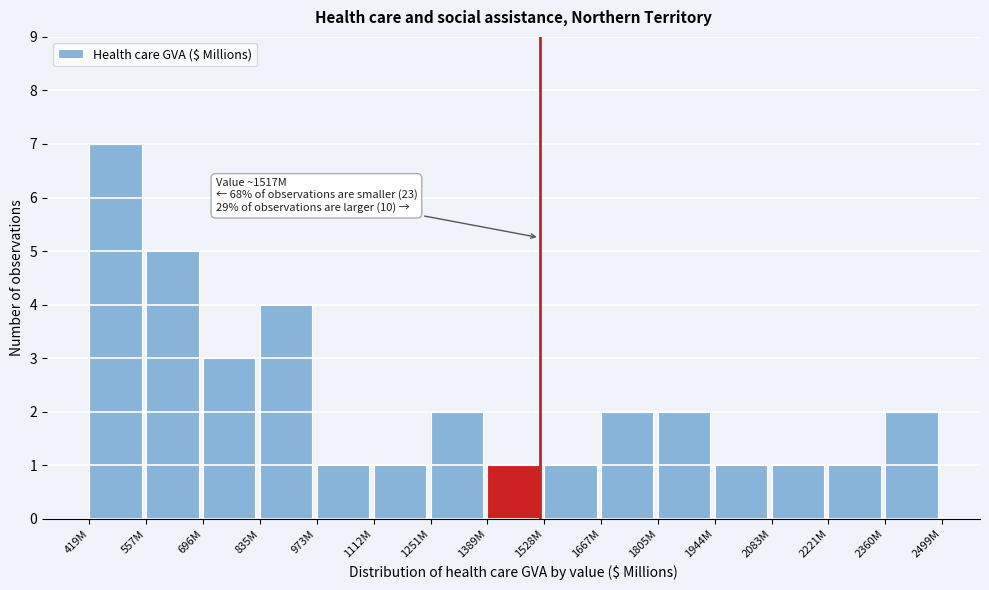

Reading right to left, extract all data points from this chart.

2360M=2	2221M=1	2083M=1	1944M=1	1805M=2	1667M=2	1528M=1	1389M=1	1251M=2	1112M=1	973M=1	835M=4	696M=3	557M=5	419M=7